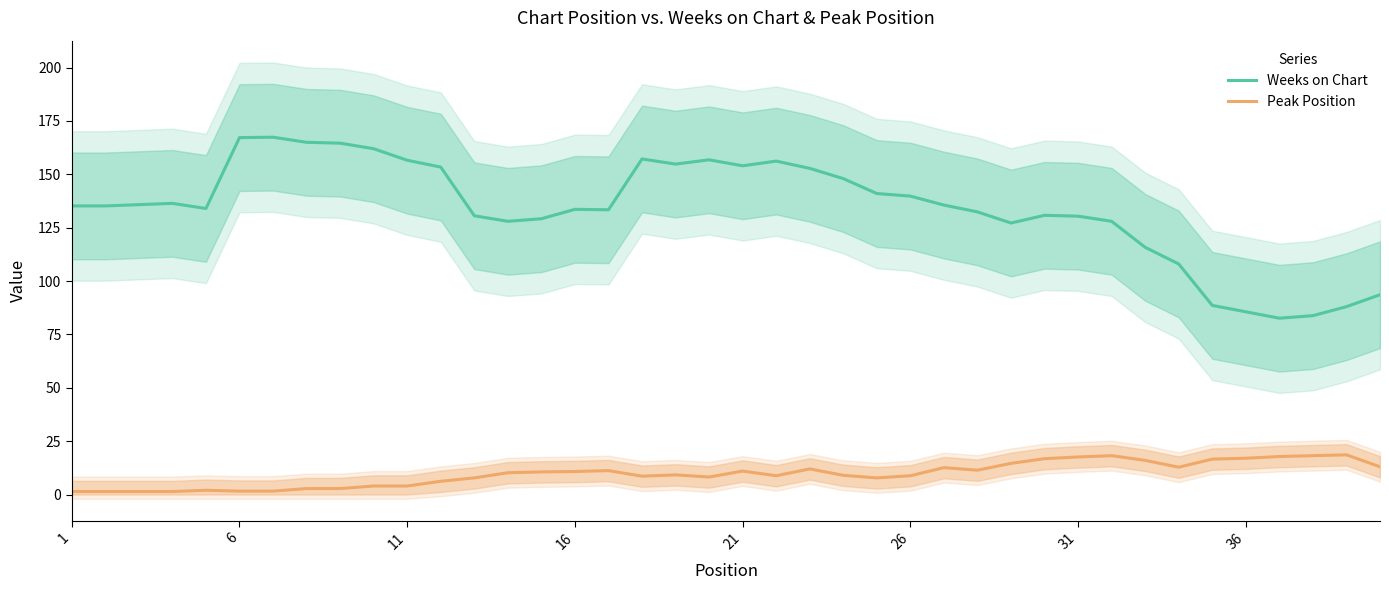

What is the maximum value for Weeks on Chart?

167.4